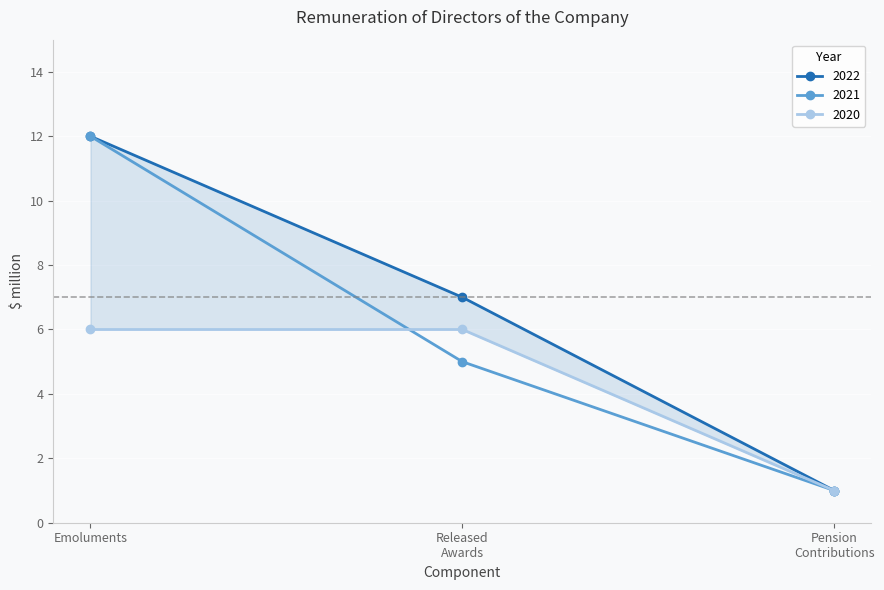

True or false: 2021 has a value of 16 at Emoluments.

False